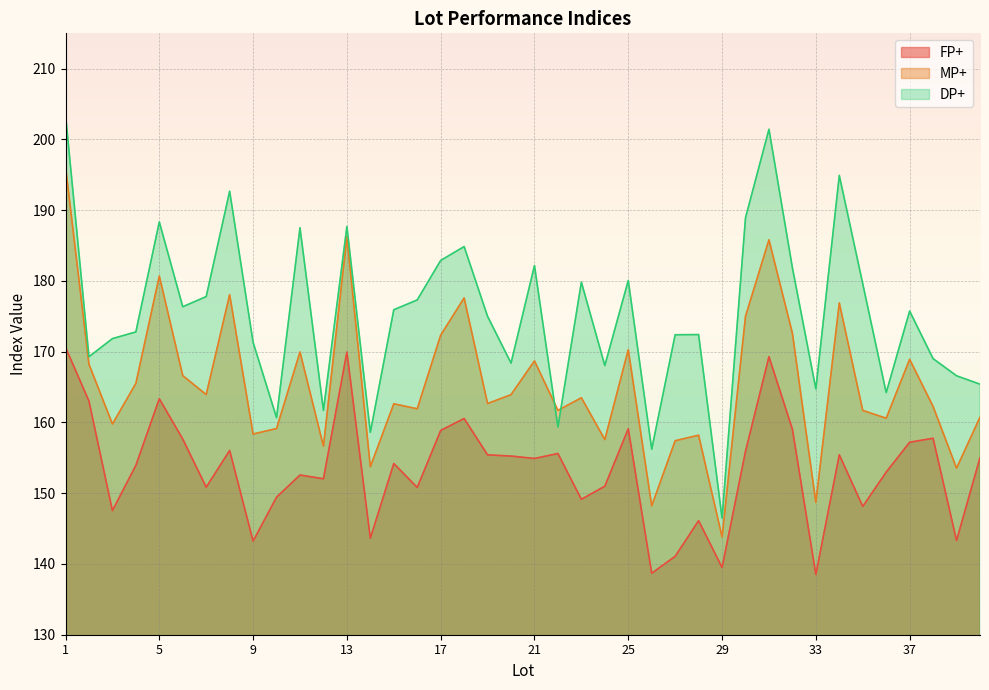

At which category does FP+ reach its first local peak?

5